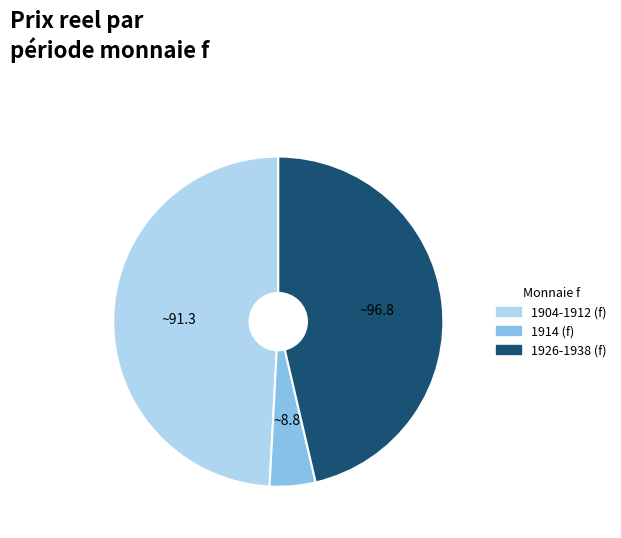

Is there a majority slice in this chart?

No